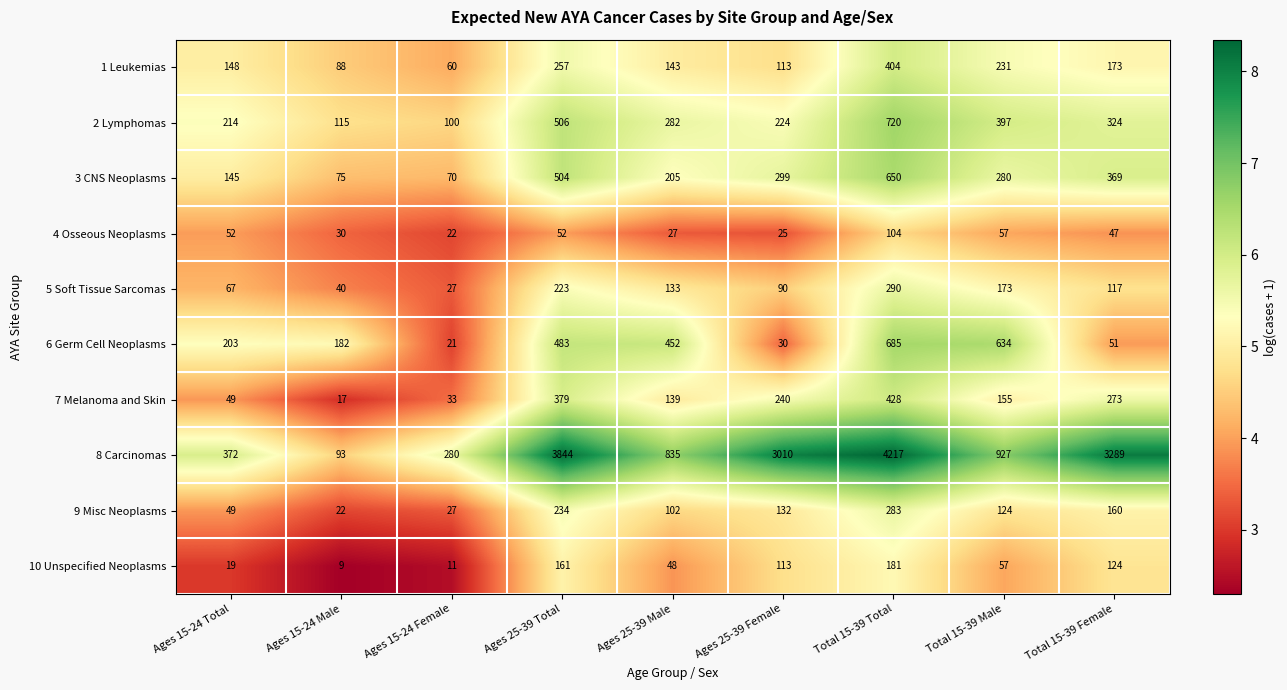

What is the greatest value displayed?

4217